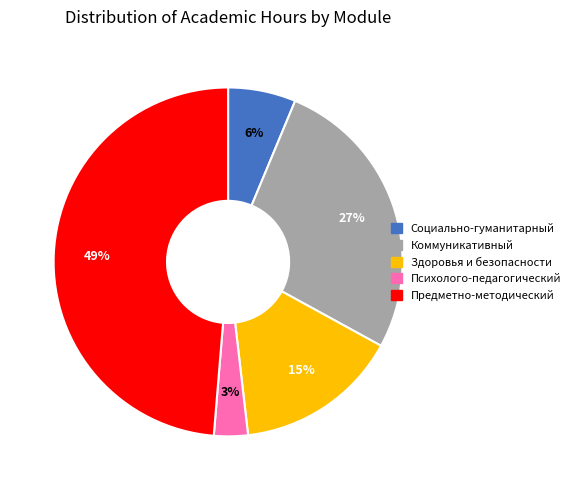

Is it true that Предметно-методический is 49% of the pie?

True